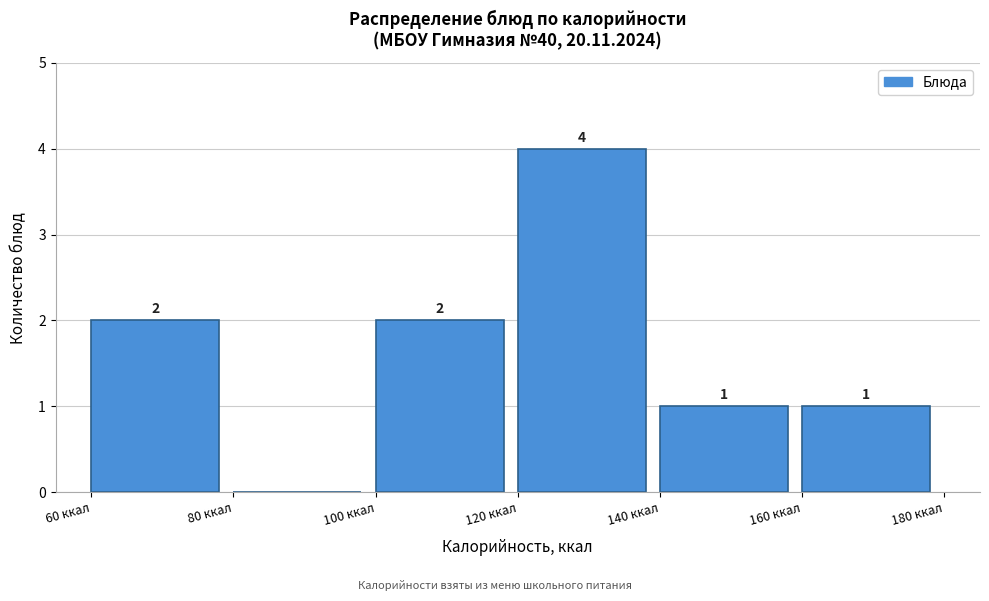

Which range on the x-axis has the tallest bar?

120 to 140